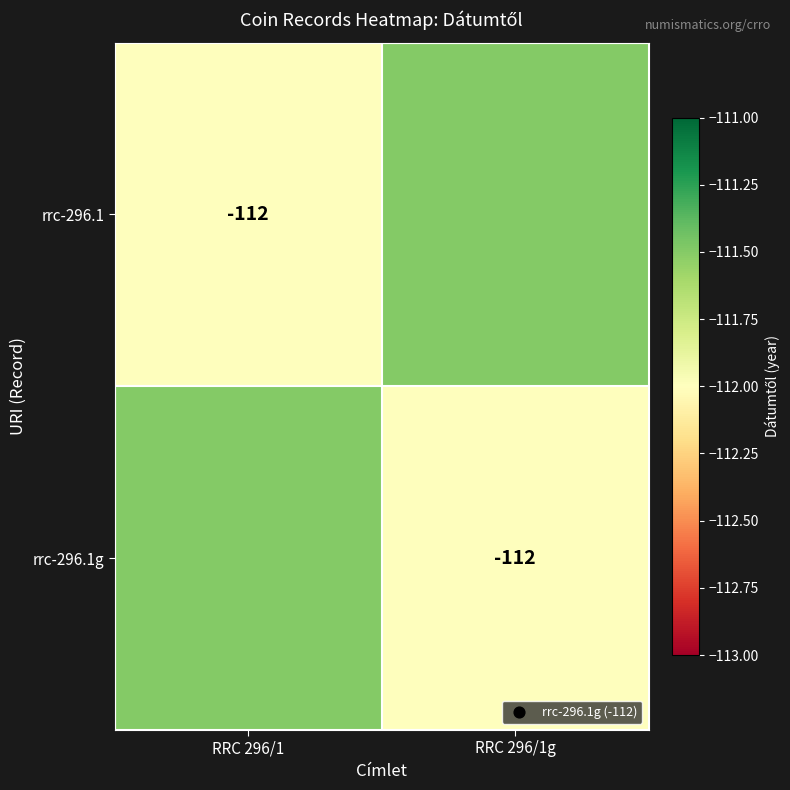

Is it true that rrc-296.1 equals -112.0 at RRC 296/1?

True